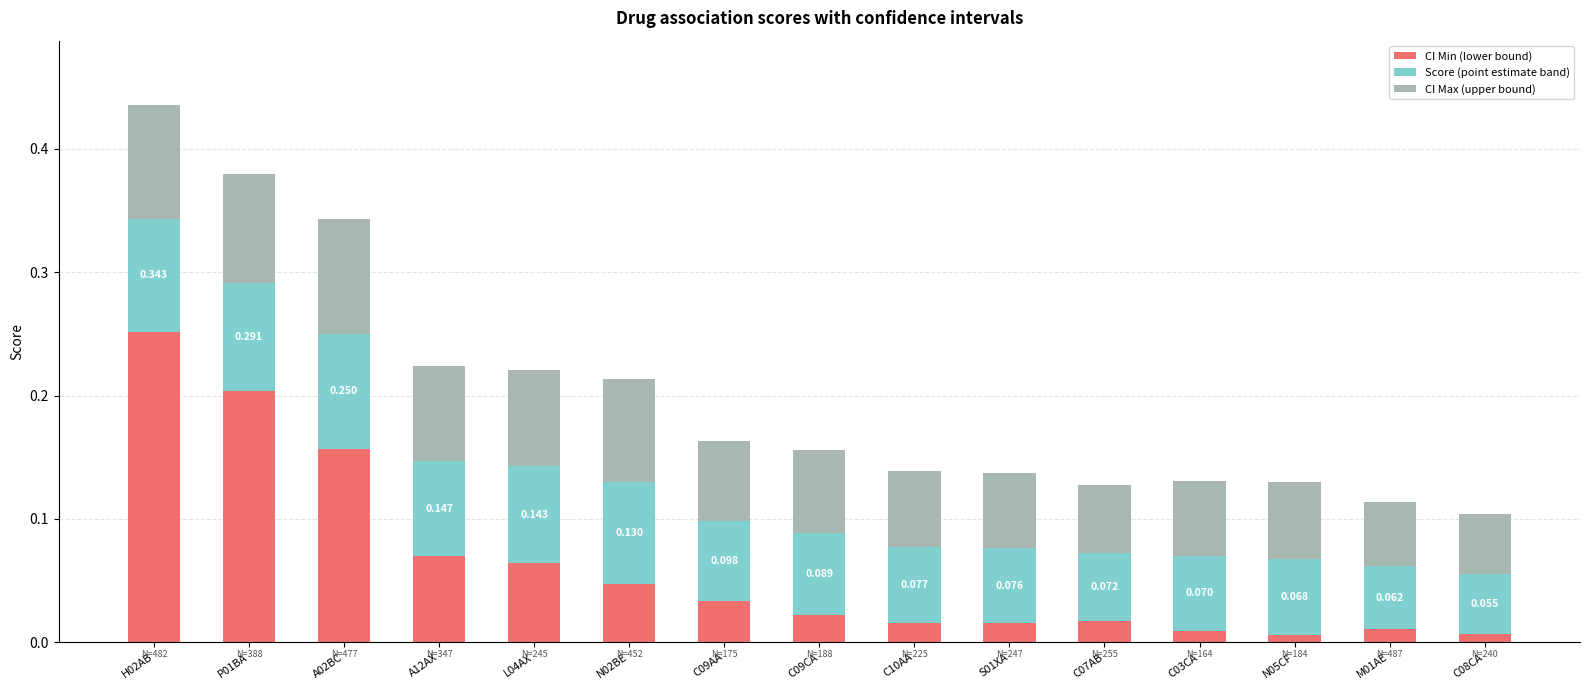

At which label does CI Min (lower bound) reach its peak?

H02AB